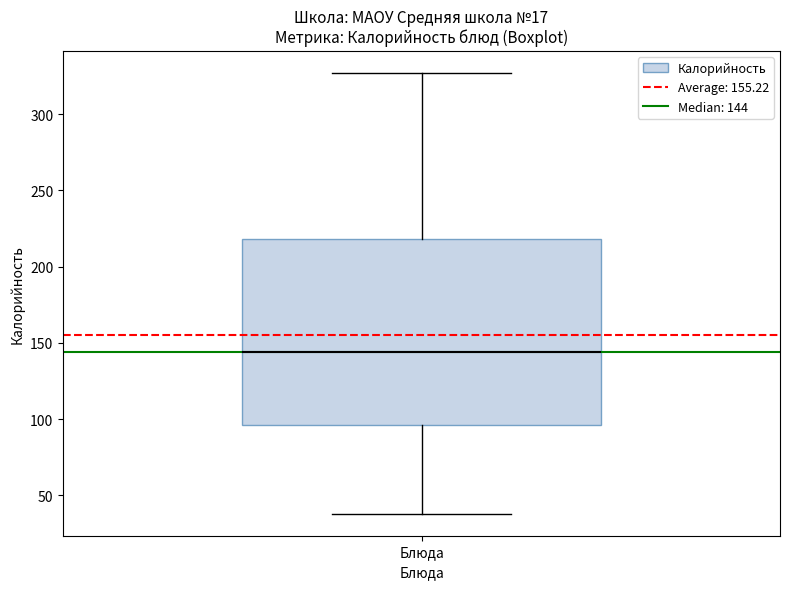

Where does the lower whisker of the box for Блюда end on the y-axis? The values are not printed on the chart, so give them approximately, as read against the axis.

40